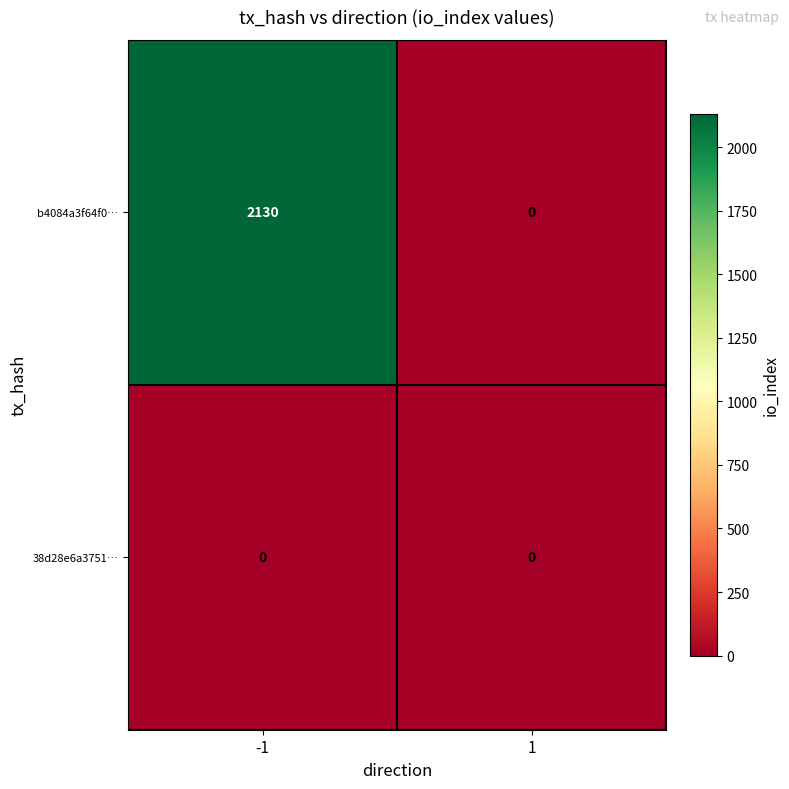

What is the maximum value shown in the chart?

2130